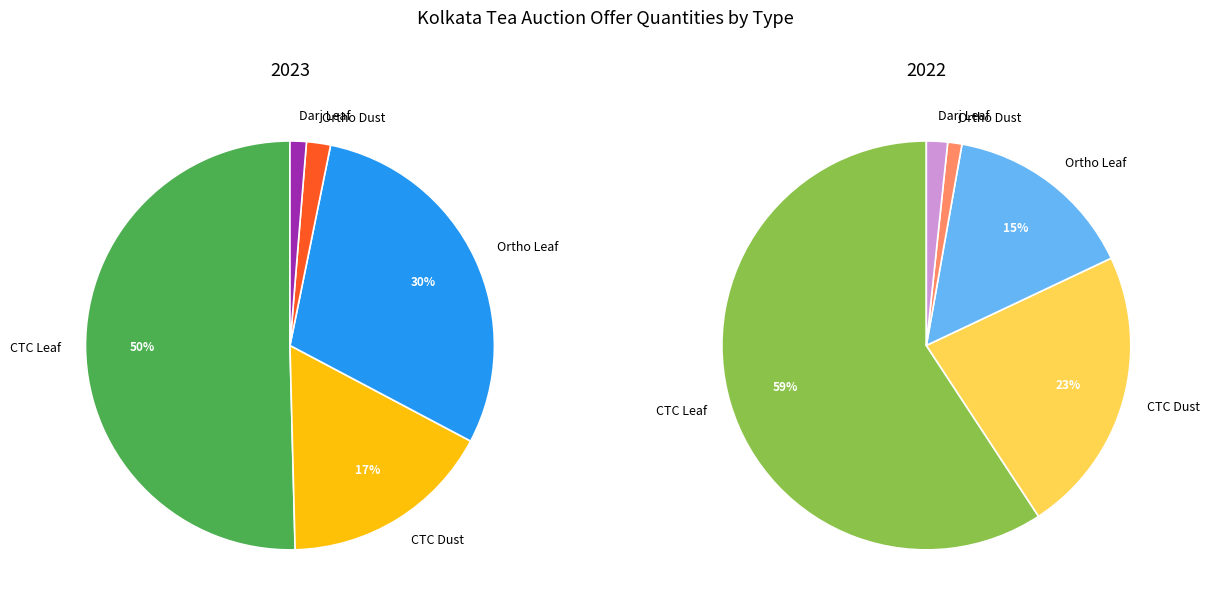

Which slice is the largest?

CTC Leaf